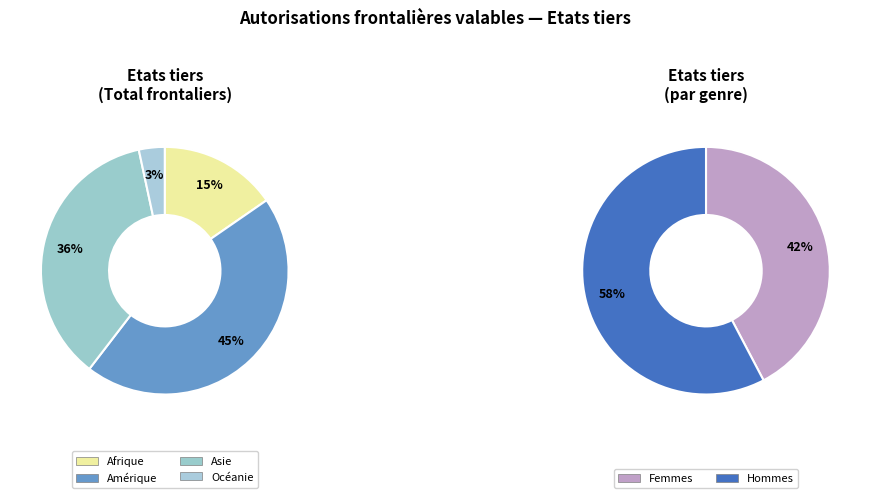

What portion of the pie excludes Océanie?

96.6%